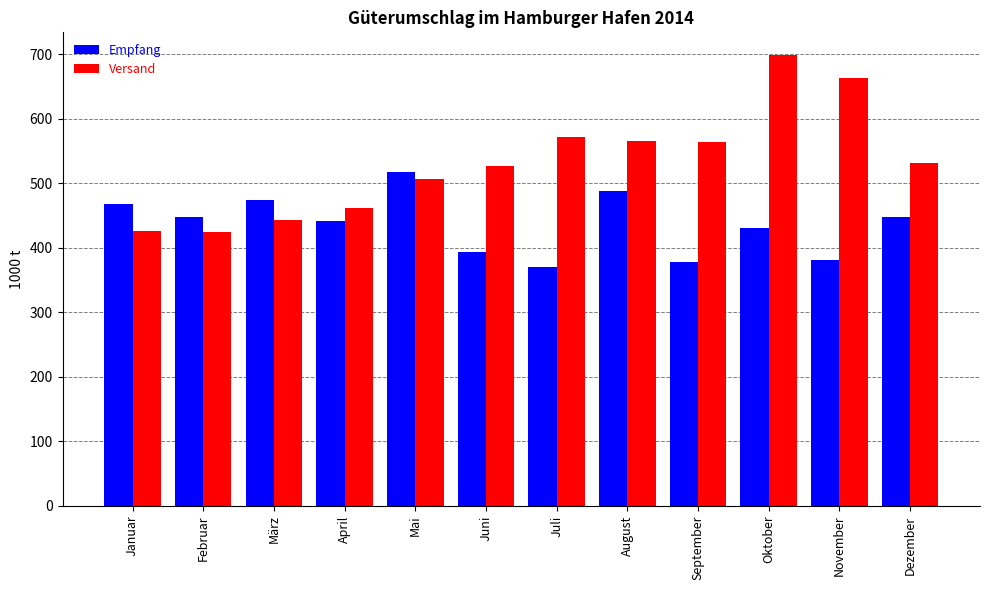

How many bars are there in total?

24